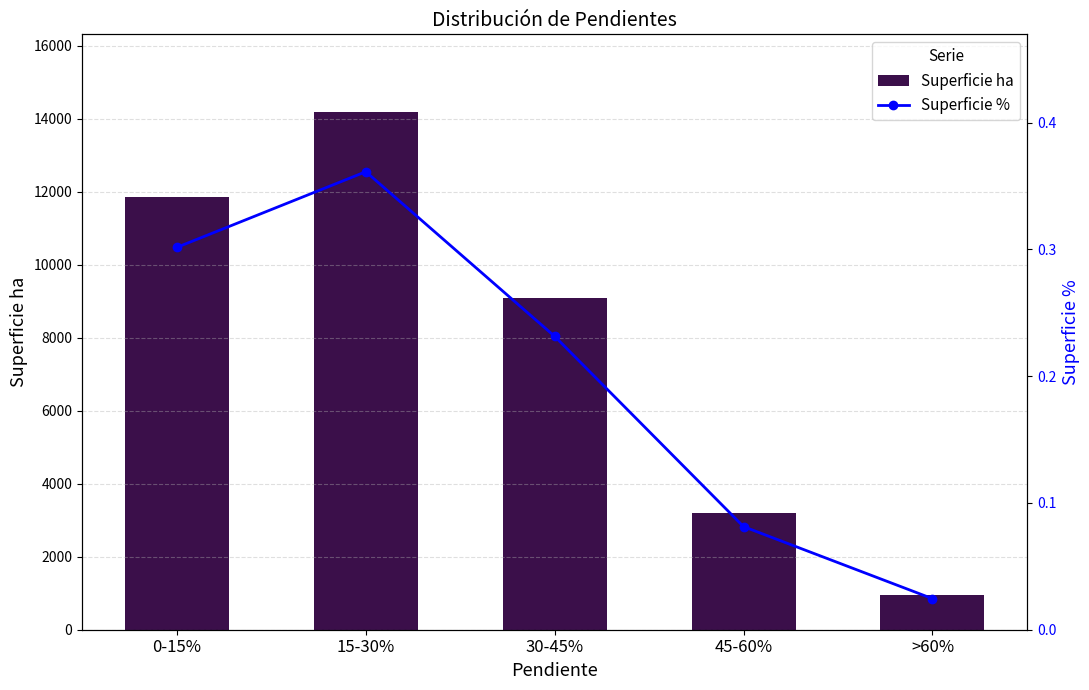

Is it true that Superficie % equals 0.3 at 0-15%?

True